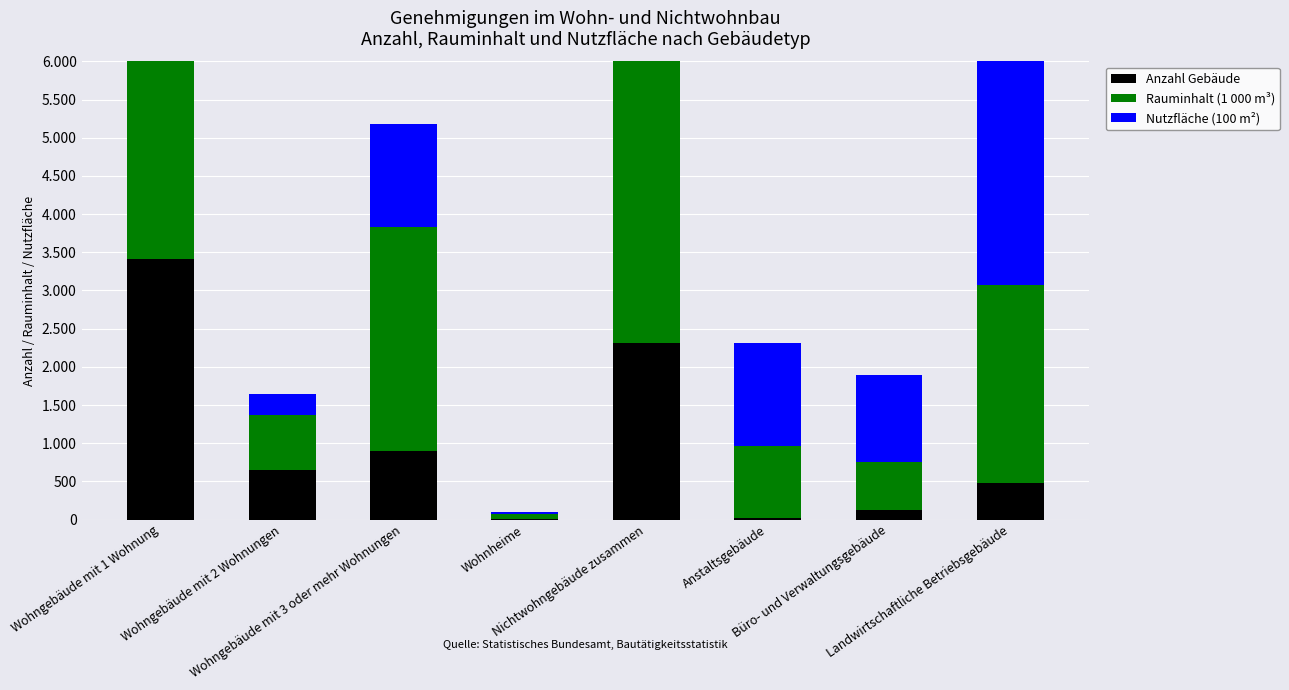

Is it true that Rauminhalt (1 000 m³) equals 2938 at Wohngebäude mit 3 oder mehr Wohnungen?

True